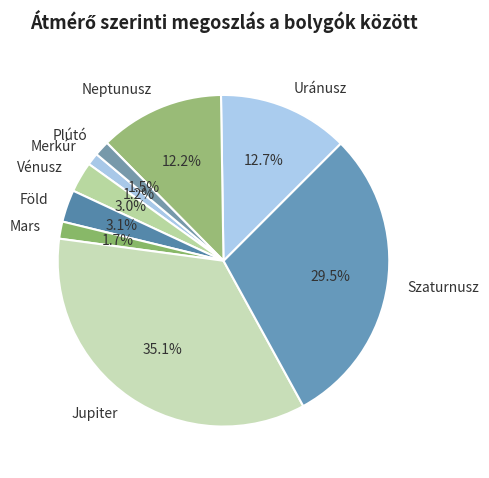

Which category has the biggest portion of the pie?

Jupiter